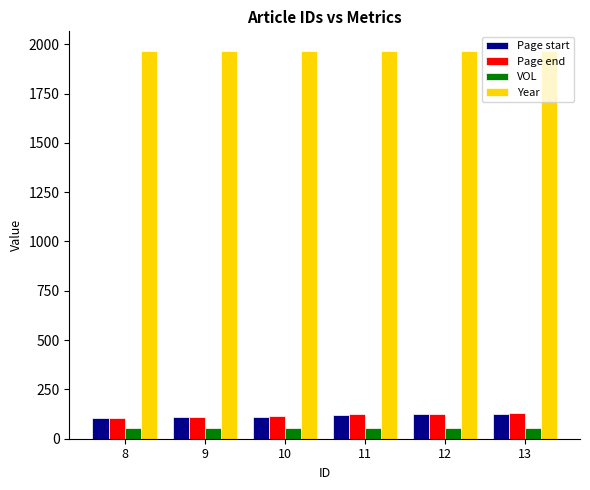

What is the sum of all Page start values?

692